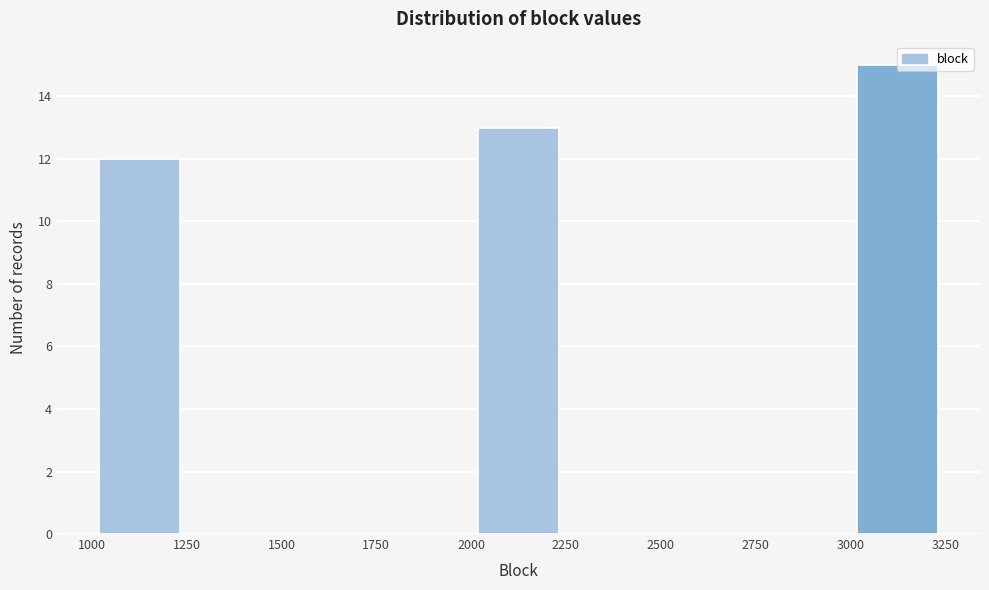

Reading left to right, transcribe this chart: for each bar, give the range it covers on the x-axis and its height. The values are not printed on the chart, so give them approximately, as read against the axis.

1000 to 1250: 12
1250 to 1500: 0
1500 to 1750: 0
1750 to 2000: 0
2000 to 2250: 13
2250 to 2500: 0
2500 to 2750: 0
2750 to 3000: 0
3000 to 3250: 15